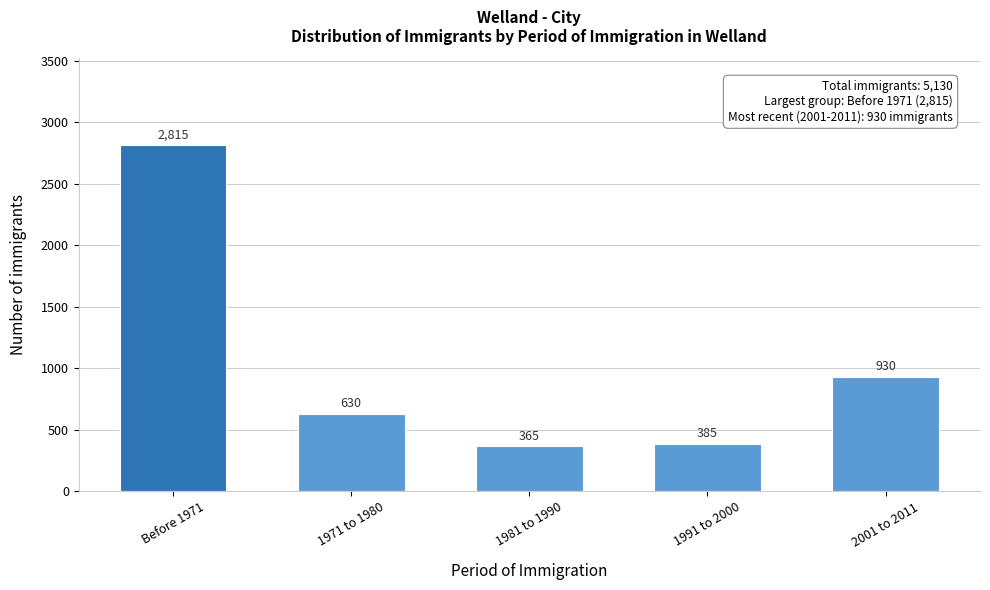

Reading left to right, what are all the values shown in this chart?

Before 1971=2815	1971 to 1980=630	1981 to 1990=365	1991 to 2000=385	2001 to 2011=930